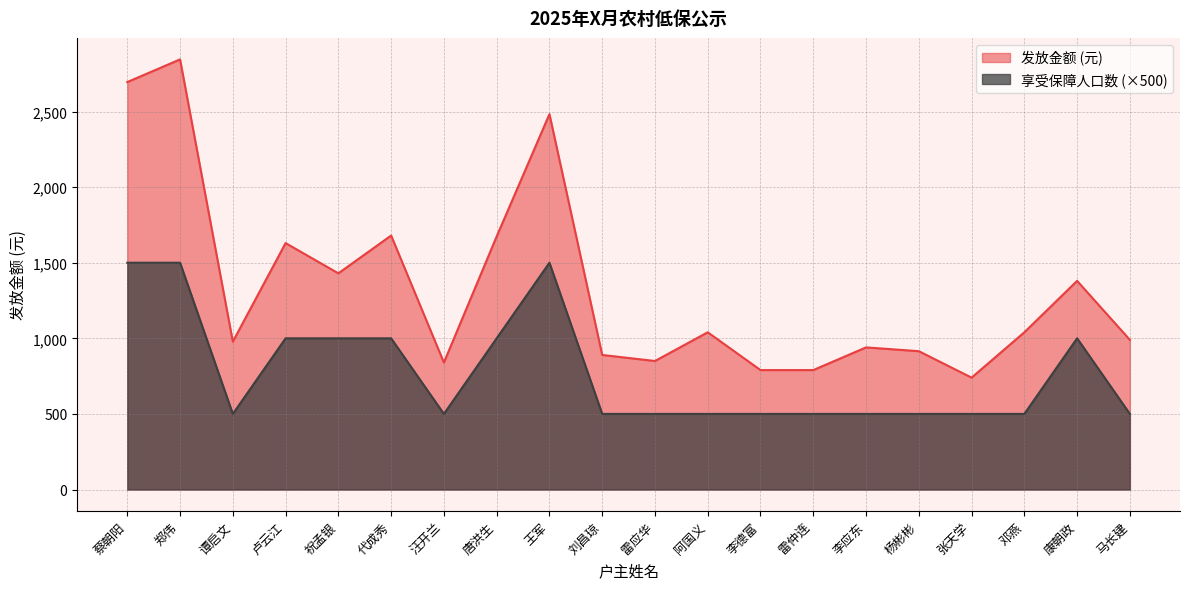

Does the chart display data point markers on the line(s)?

No